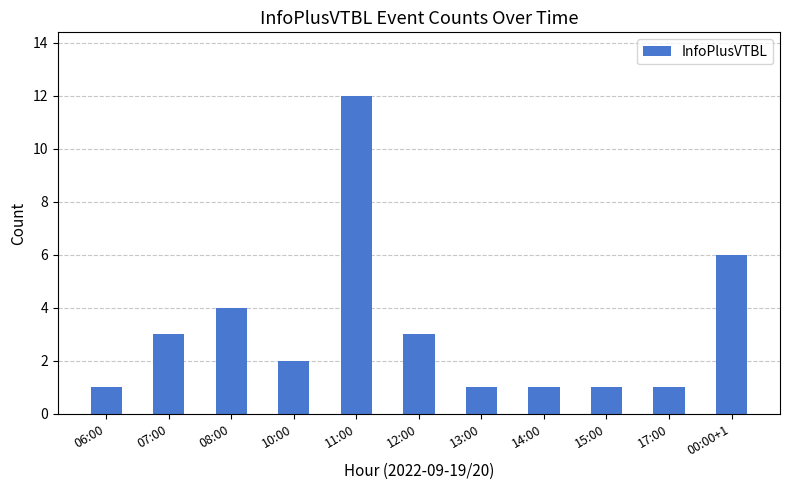

Between 14:00 and 08:00, which is larger?

08:00